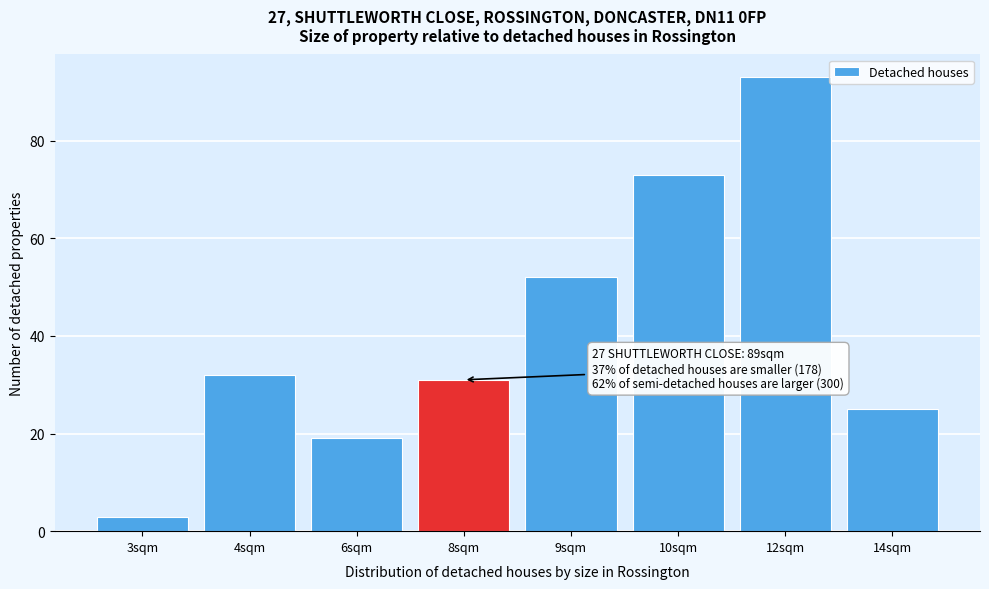

Reading left to right, transcribe all the data shown in this chart.

3sqm=3	4sqm=32	6sqm=19	8sqm=31	9sqm=52	10sqm=73	12sqm=93	14sqm=25